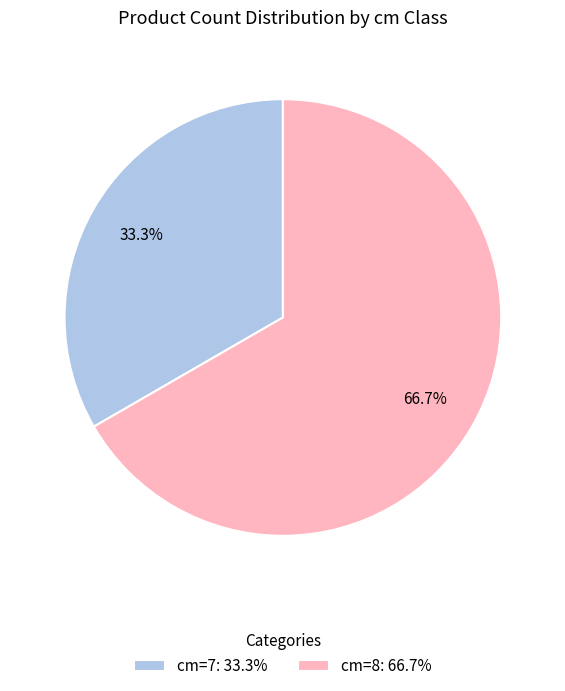

Does any single category account for the majority?

Yes